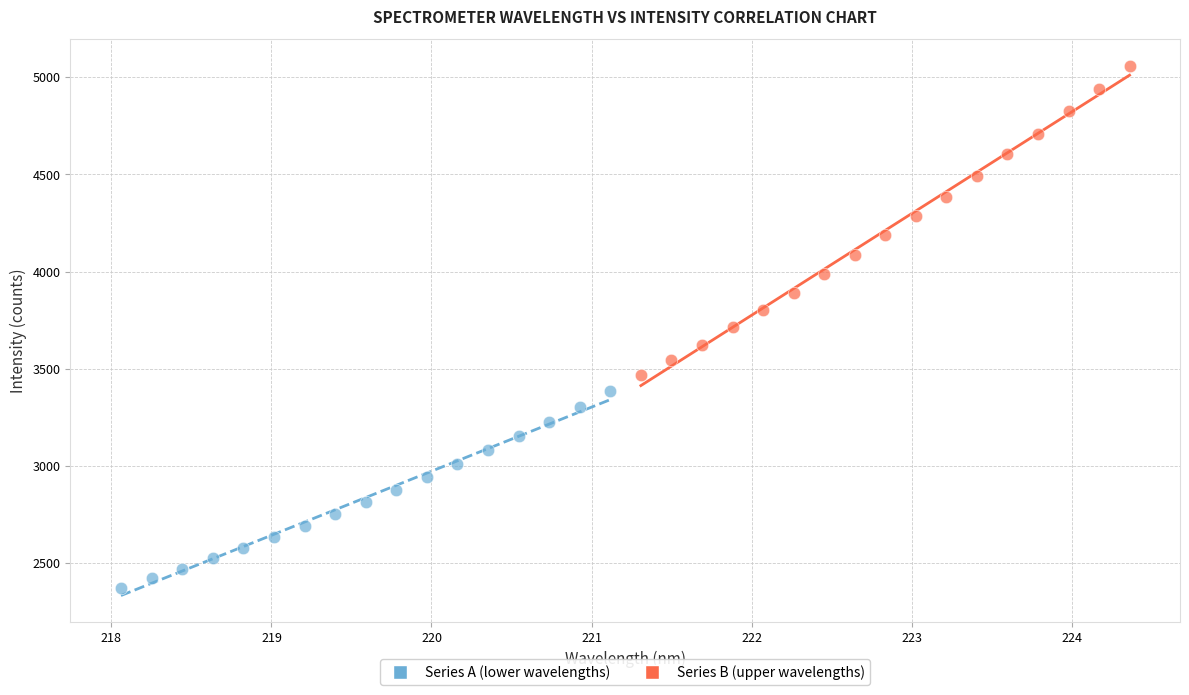

Which series has the largest Y range (max minus min)?

Series B (upper wavelengths)